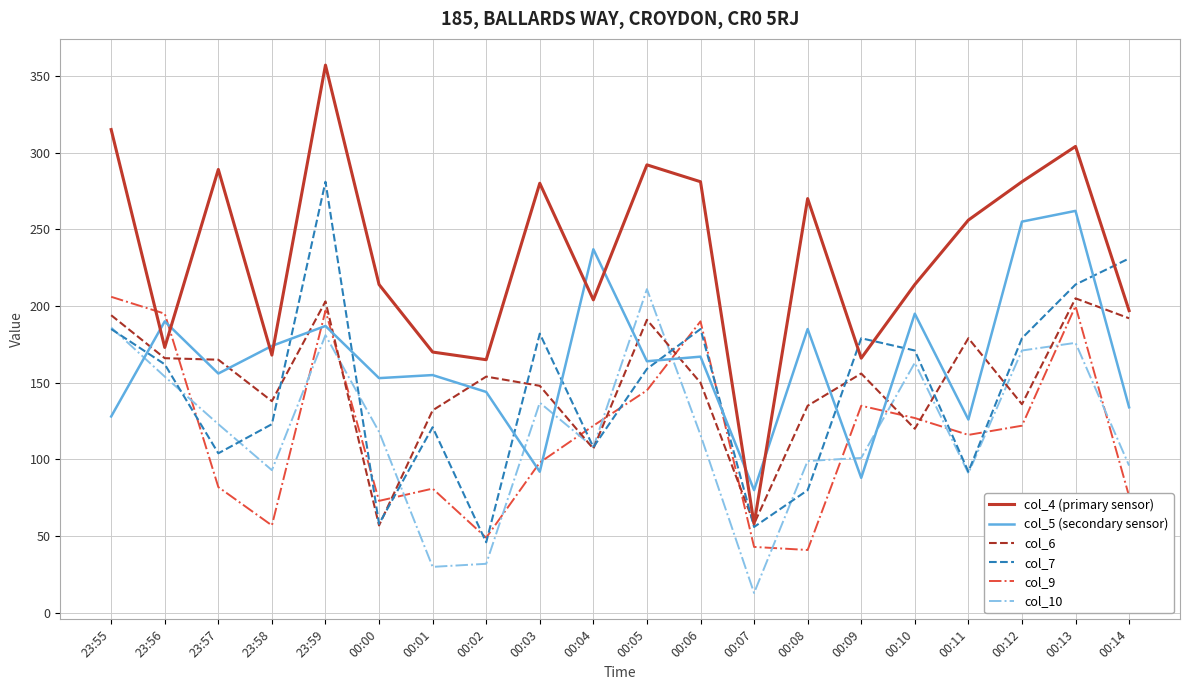

How many categories are shown in the chart?

20